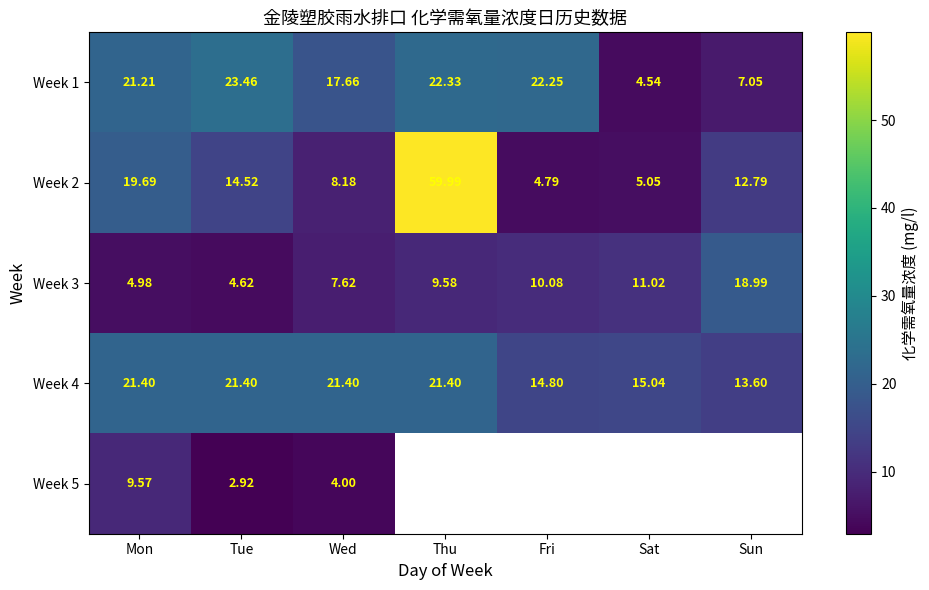

What is the total value across all series at Tue?

66.9